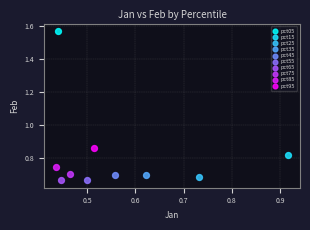

Which series contains the highest Y value?

pct05